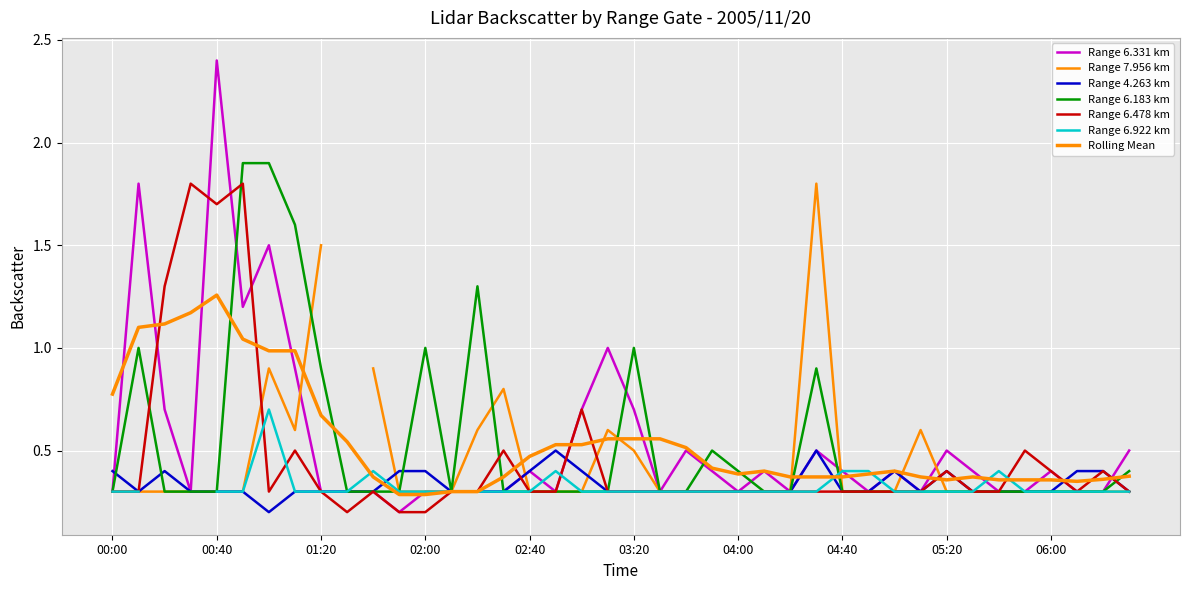

Which series has the largest total across all categories?

6.331